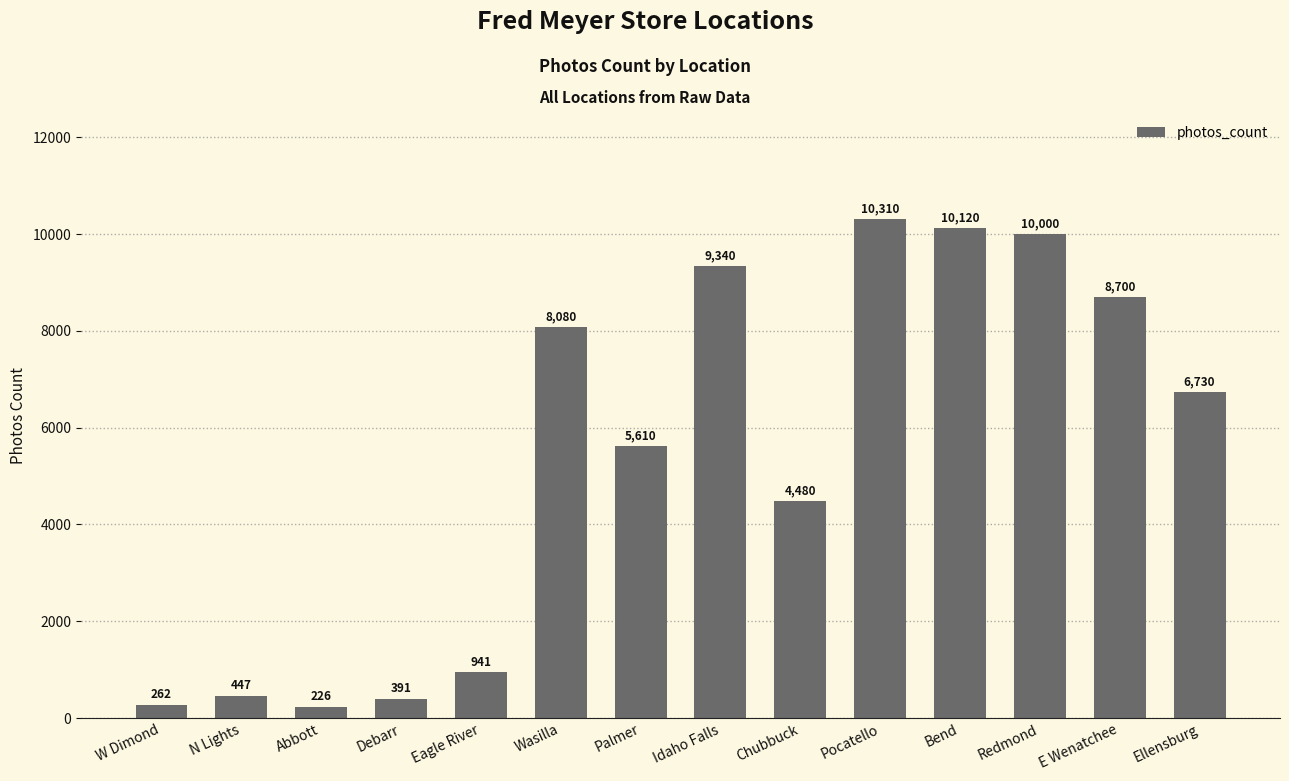

What is the change in value from W Dimond to Ellensburg?

+6468